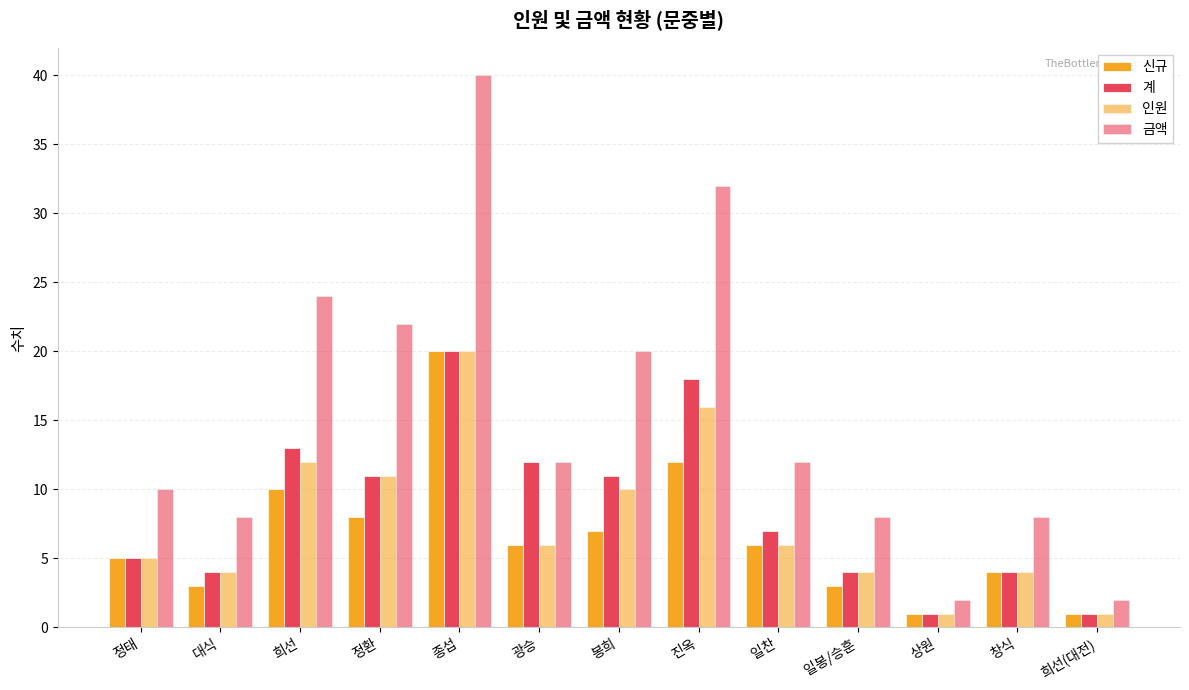

How many categories are shown in the chart?

13